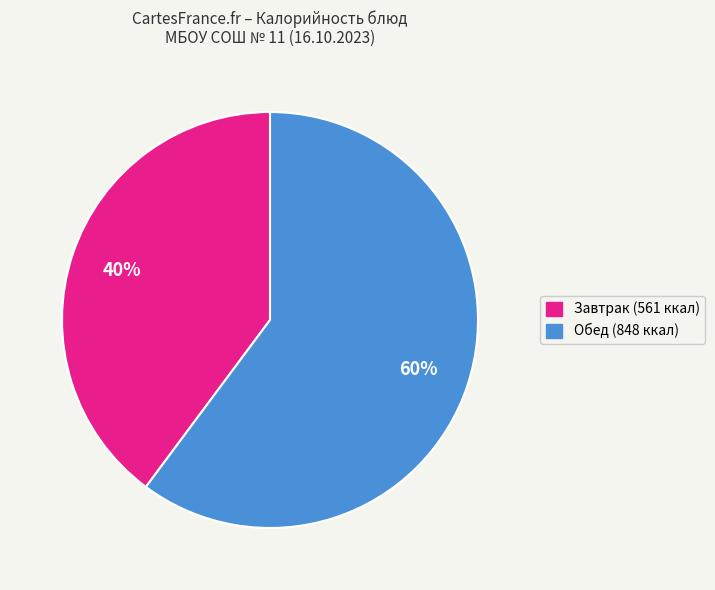

How many segments does this pie chart have?

2